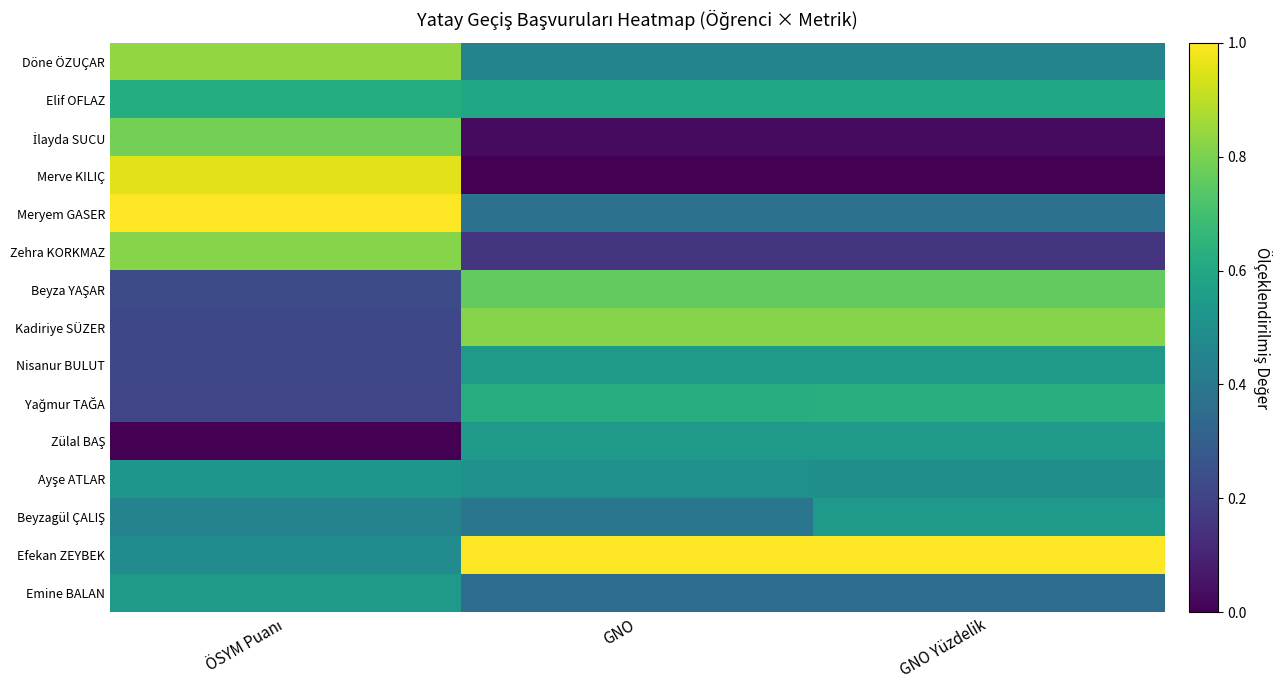

What is the difference between the highest and lowest values at GNO?

1.0